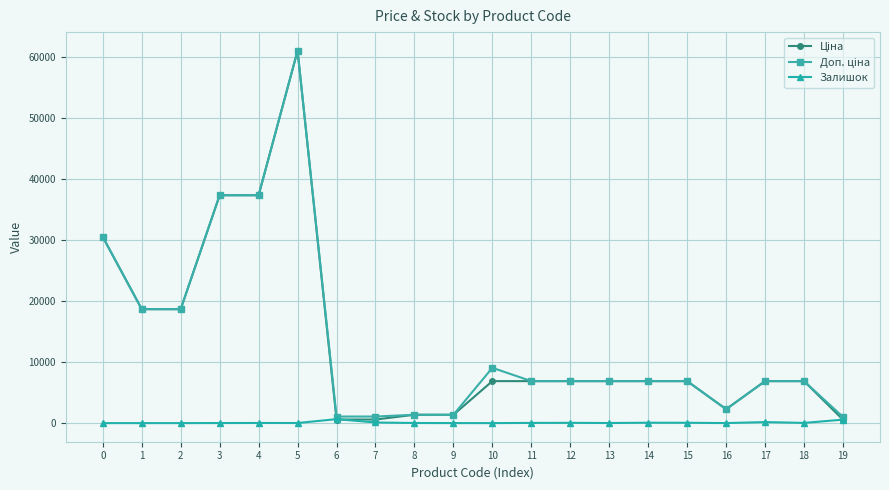

What is the greatest value displayed?

61024.7